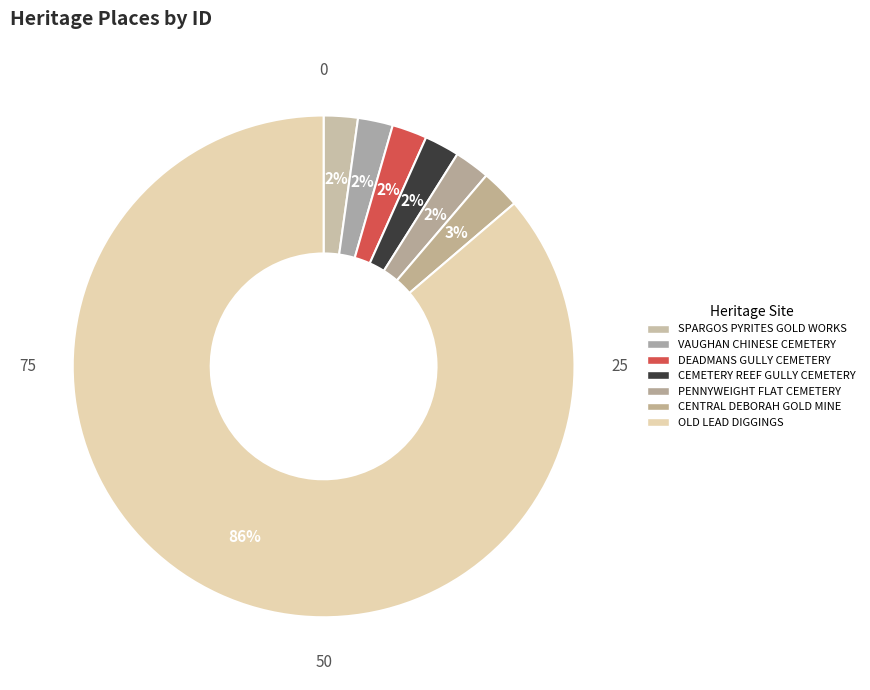

Does any single category account for the majority?

Yes